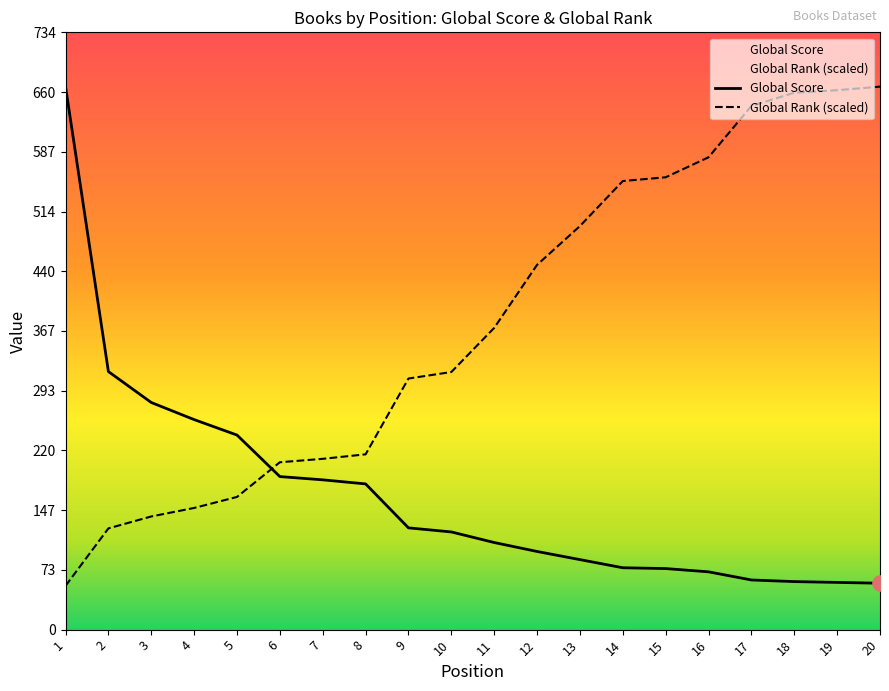

Is the value of Global Score at 12 greater than the value of Global Rank (normalized) at 16?

No